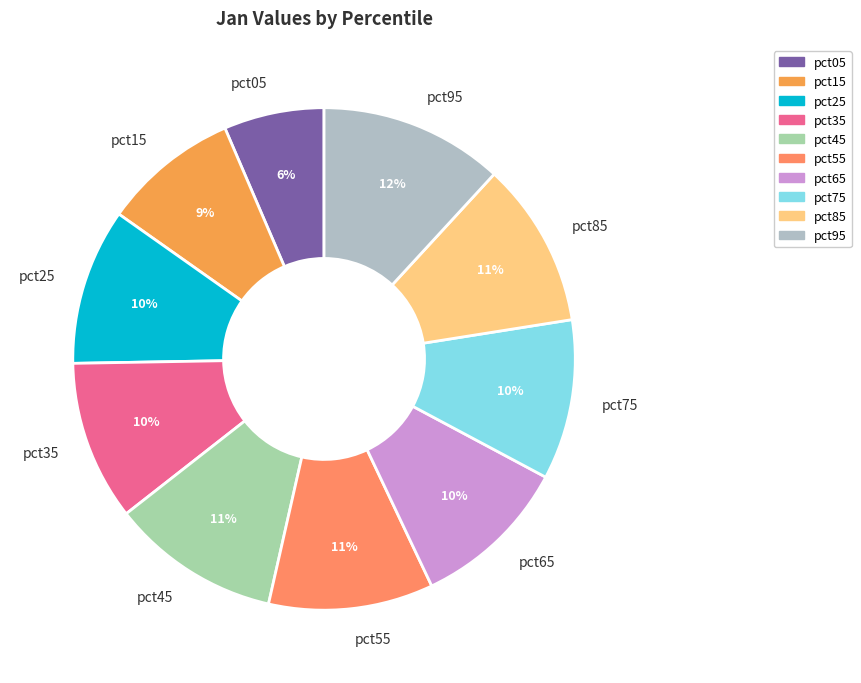

Is it true that pct25 is 1% of the pie?

False